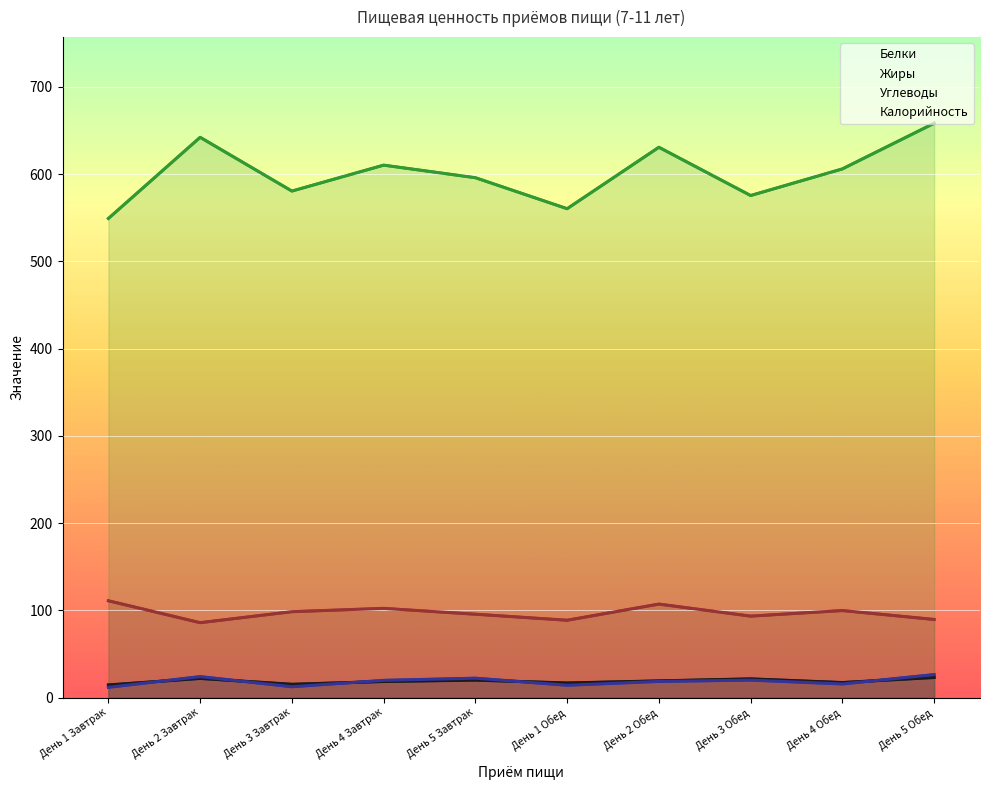

What is the label of the 5th point from the left?

День 5 Завтрак